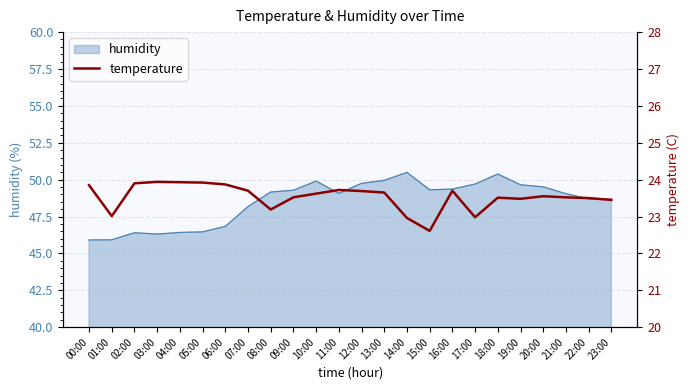

What is the label of the 3rd point from the right?

21:00